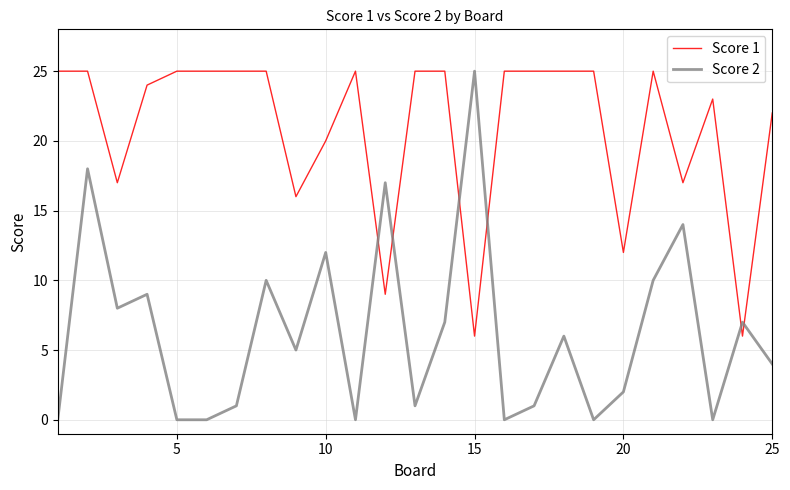

What is the greatest value displayed?

25